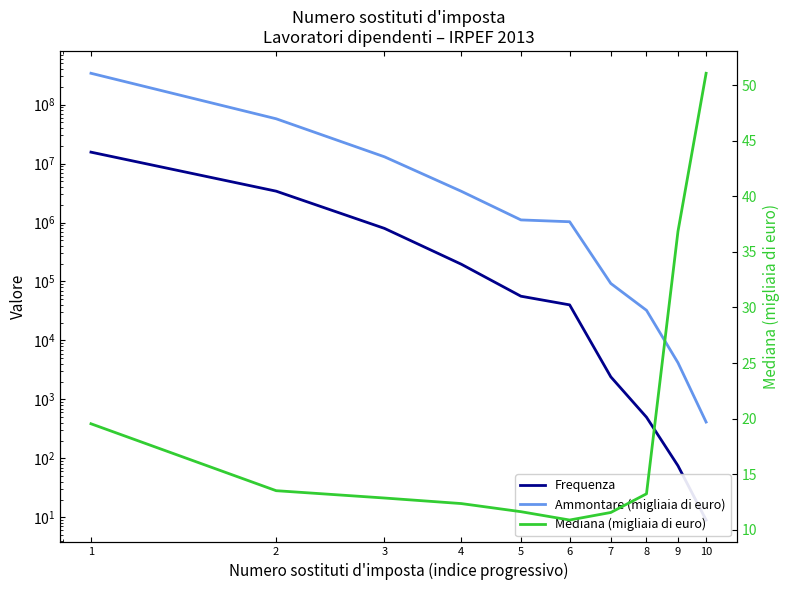

What is the difference between the maximum and minimum values in the Ammontare (migliaia di euro) series?

339854345.0